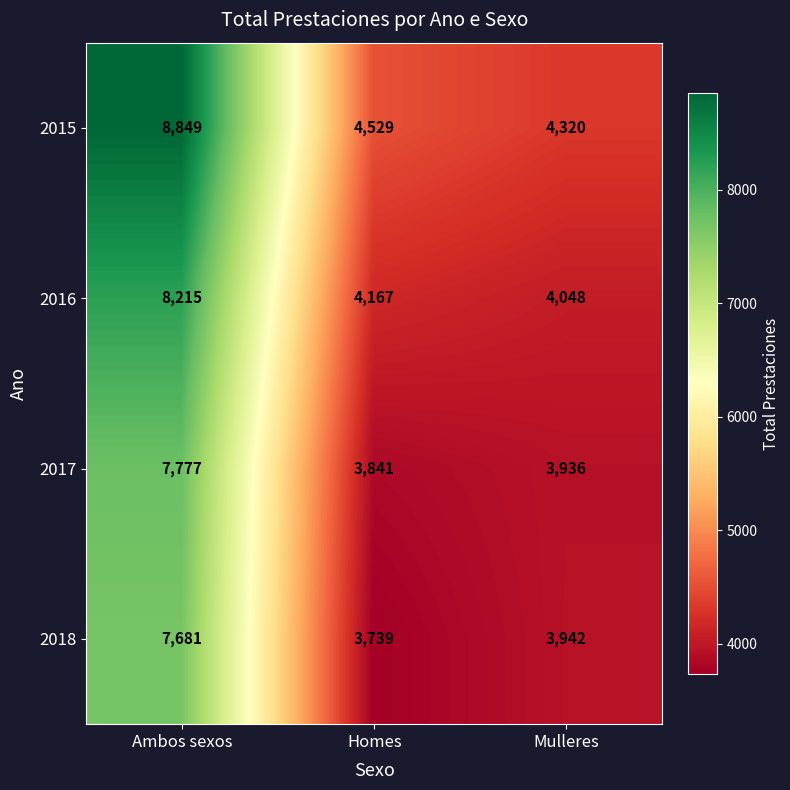

True or false: 2017 has a value of 3936 at Mulleres.

True